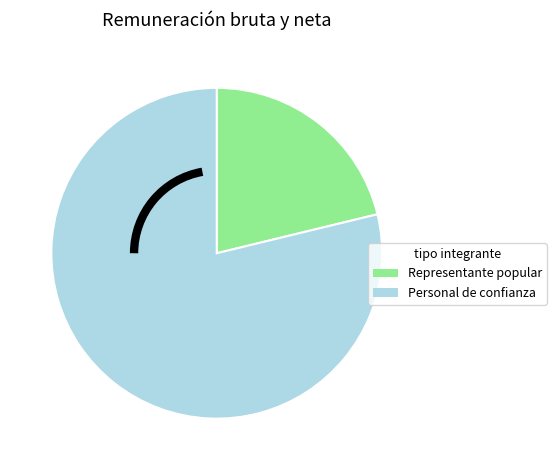

Do Personal de confianza and Representante popular together represent more than half of the pie?

Yes